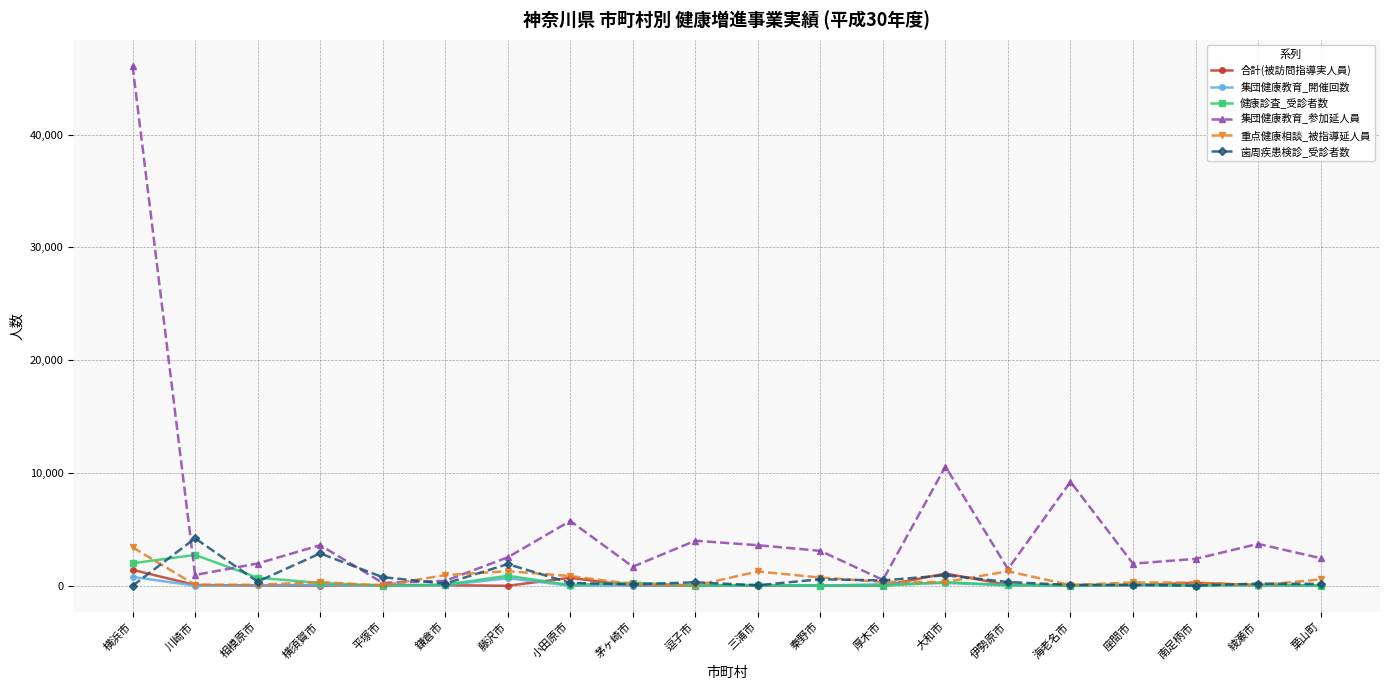

Which series has the largest total across all categories?

集団健康教育_参加延人員